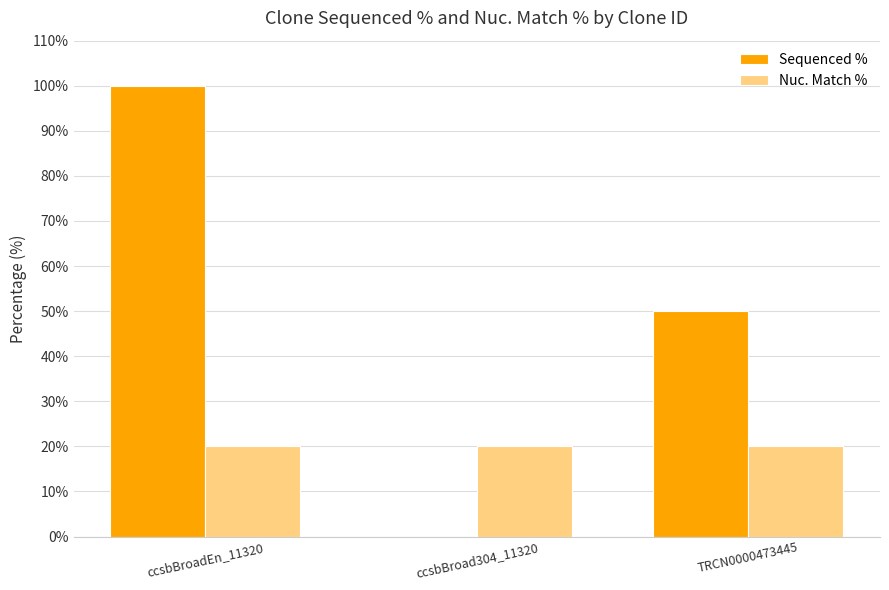

What is the sum of the Nuc. Match % values at TRCN0000473445 and ccsbBroad304_11320?

40